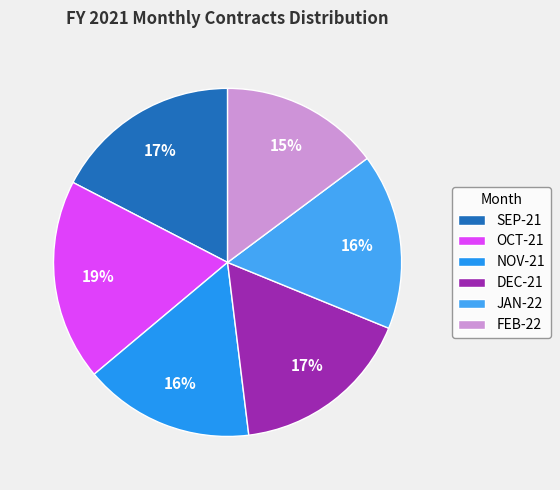

How many slices are in this pie chart?

6